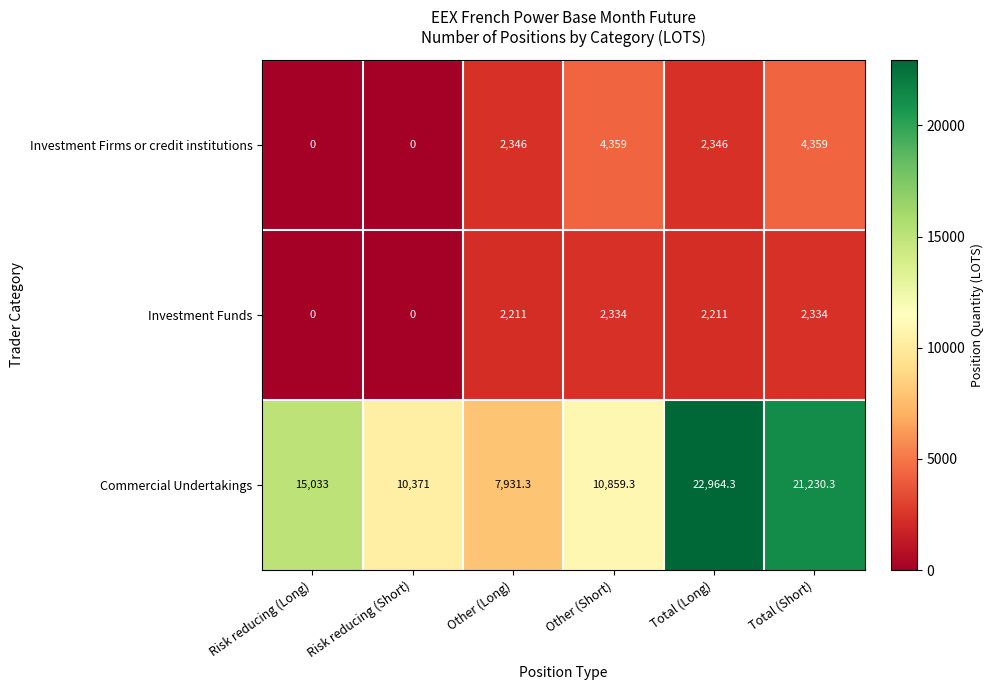

What is the maximum value for Investment Firms or credit institutions?

4359.0